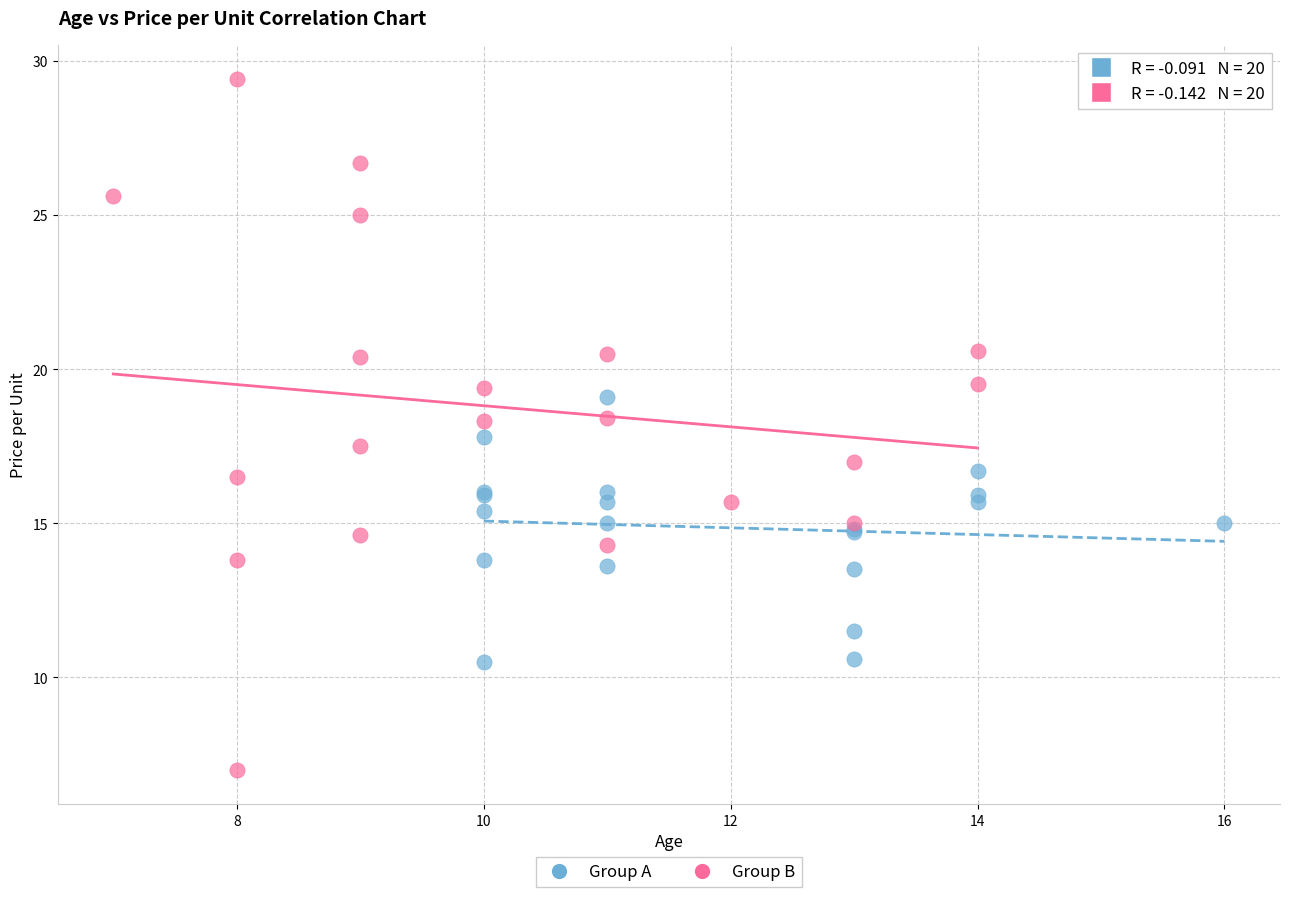

Which series reaches the minimum Y coordinate?

Group B